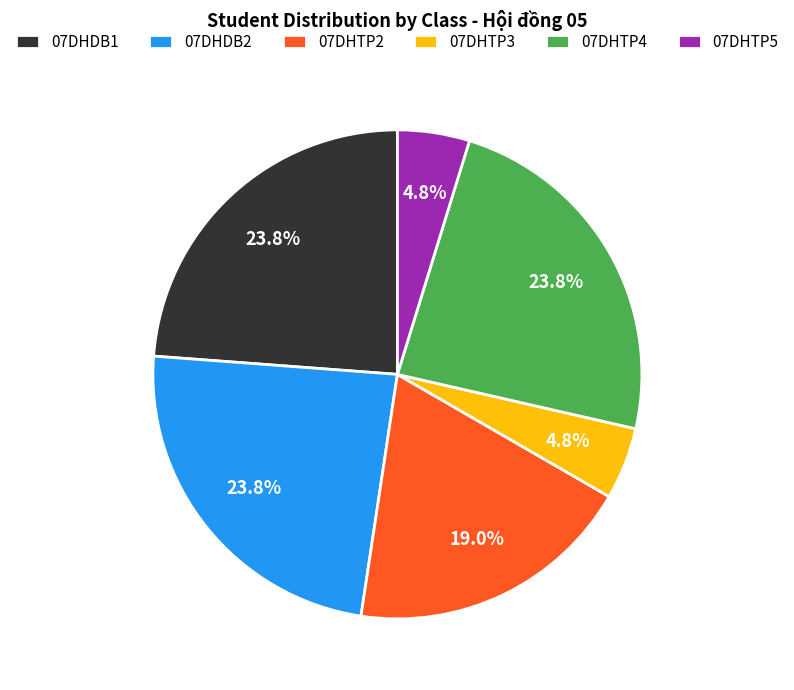

Do 07DHTP4 and 07DHTP5 together represent more than half of the pie?

No